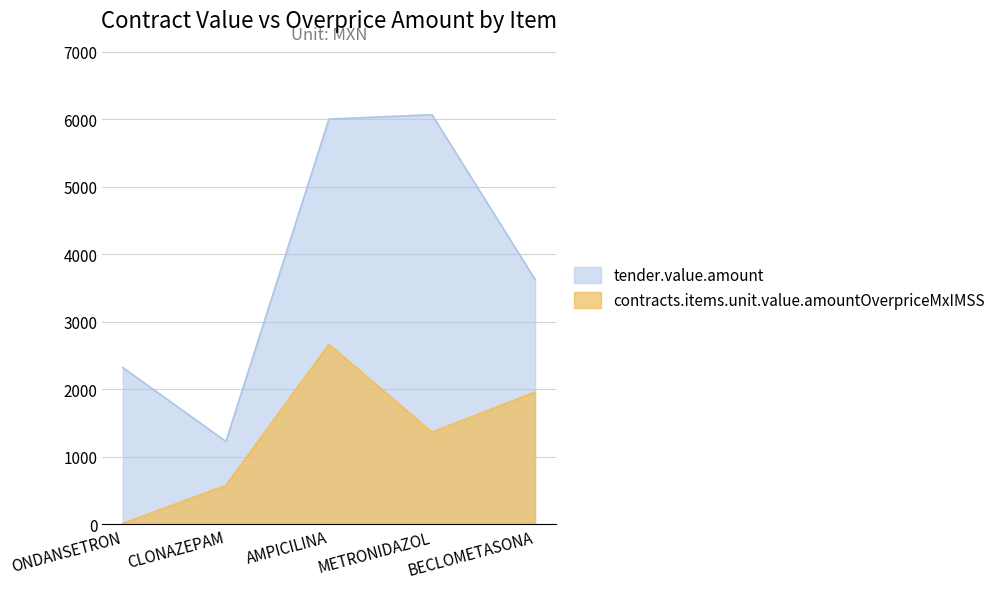

Reading right to left, extract all data points from this chart.

tender.value.amount: 3630.0	6071.0	6006.0	1229.0	2323.2
contracts.items.unit.value.amountOverpriceMxIMSS: 1961.0	1367.0	2668.0	579.0	12.8